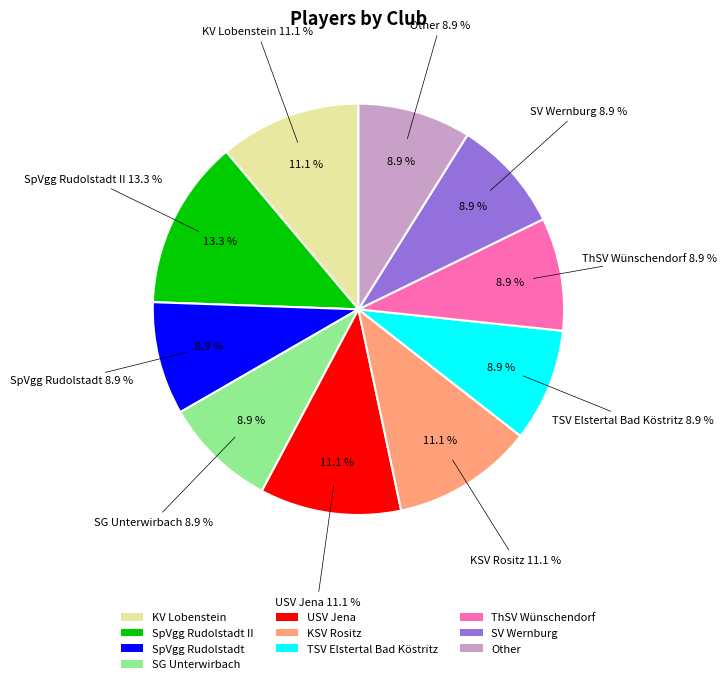

What is the ratio of the value at SG Unterwirbach to the value at SpVgg Rudolstadt?

1.0